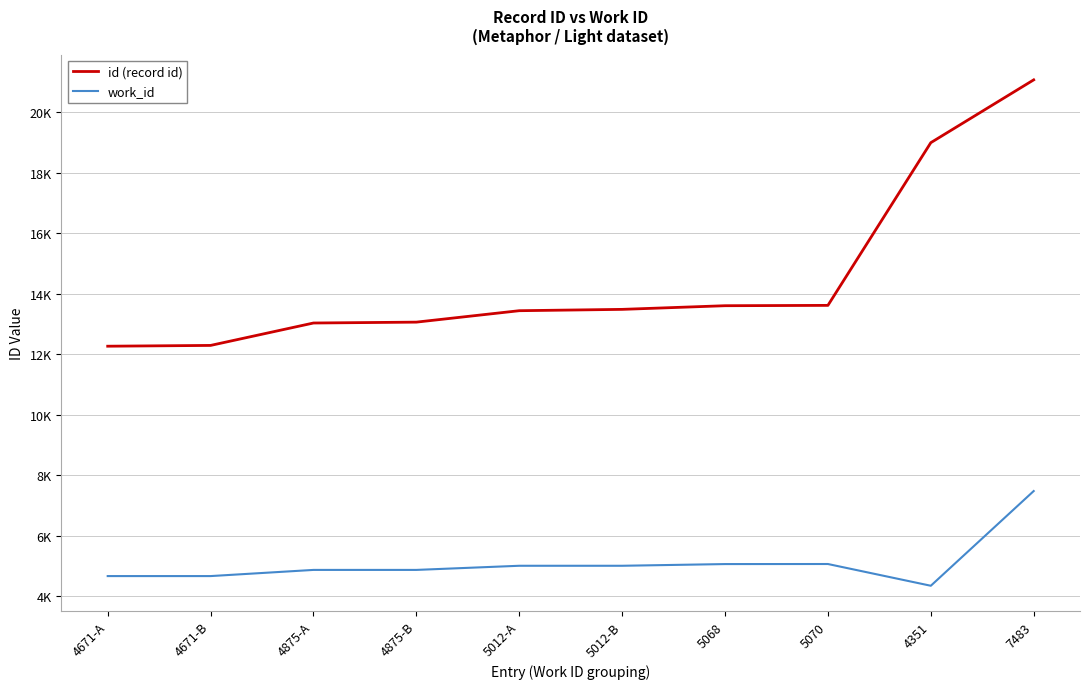

At which label does work_id reach its minimum?

4351